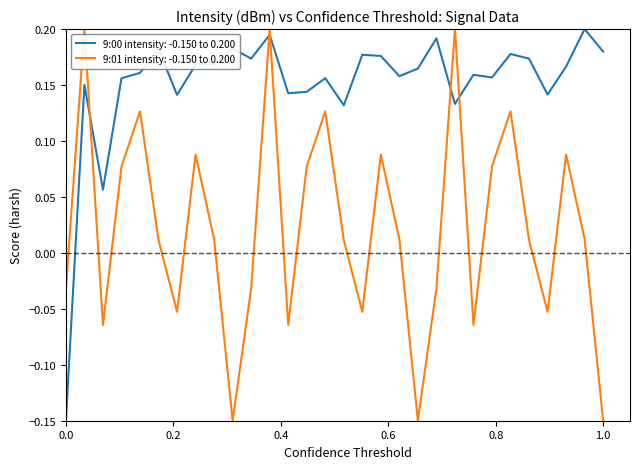

True or false: 9:00 intensity: -0.150 to 0.200 and 9:01 intensity: -0.150 to 0.200 intersect in this chart.

True